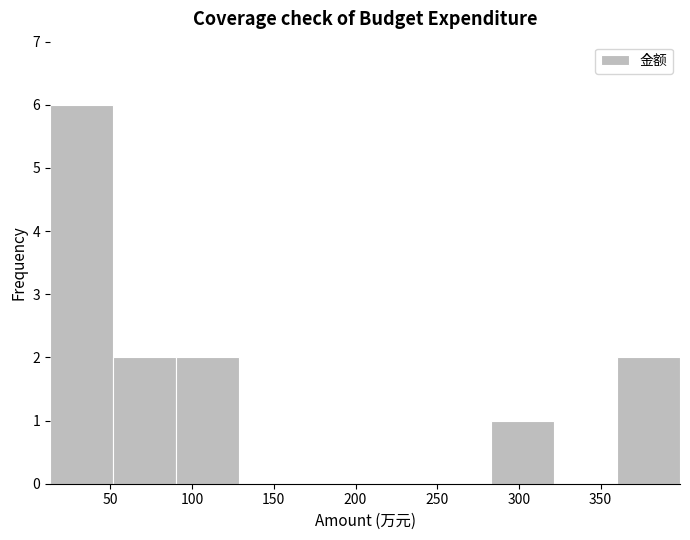

What is the height of the bar covering 50 to 90 on the x-axis? Neither the bar edges nor the heights are printed on the chart, so give them approximately, as read against the axes.

2